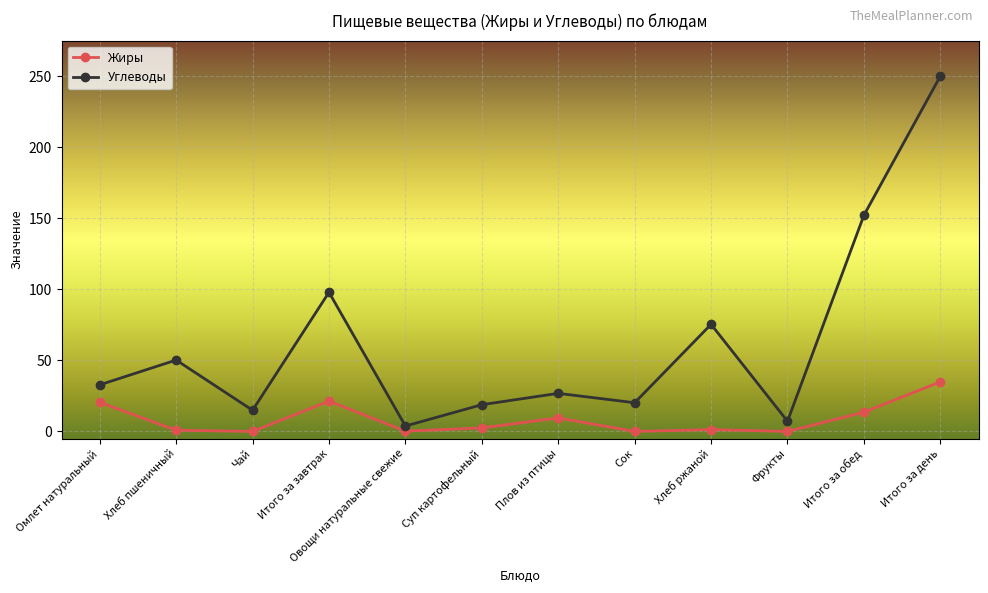

What is the sum of all Углеводы values?

750.5